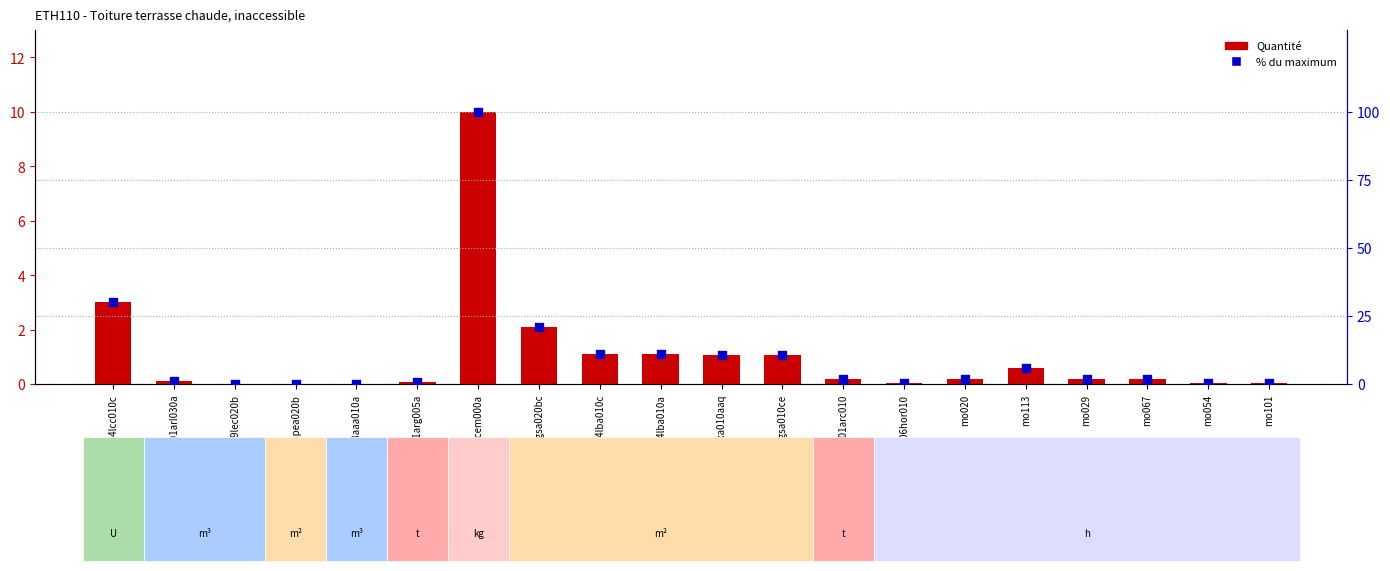

Which series has the widest spread of Y values?

% du maximum